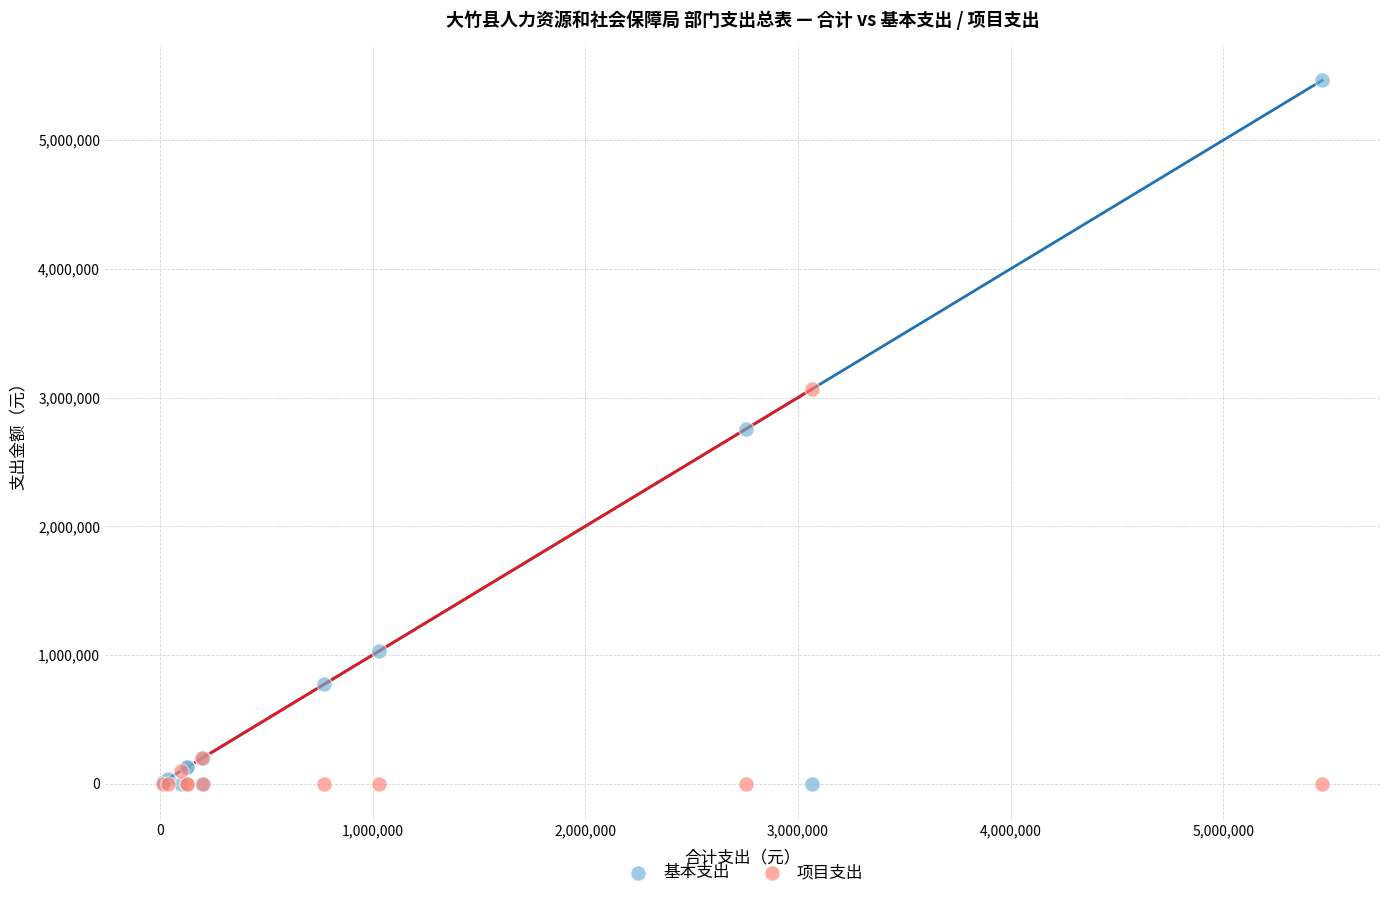

In the 项目支出 series, what Y value is closest to 1533510?

200000.0